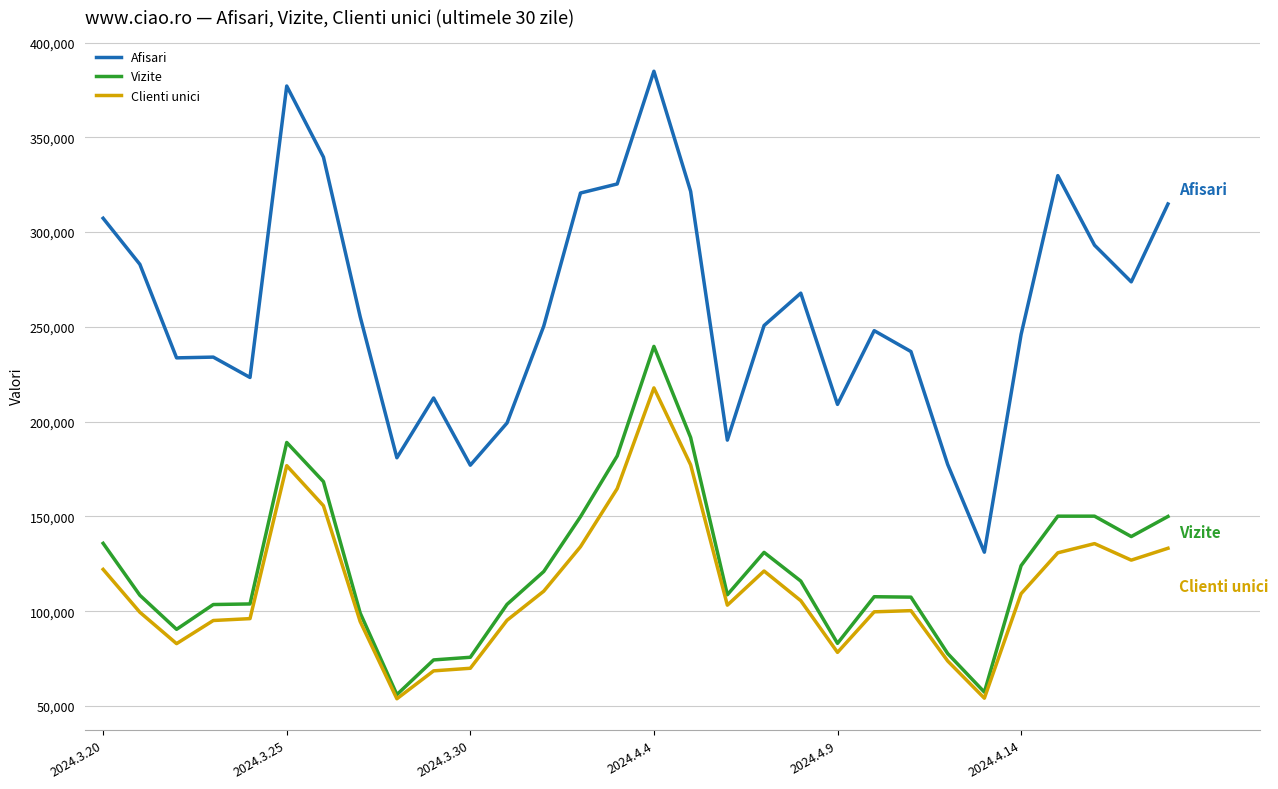

List the series in order of their peak value, lowest first.

Clienti unici, Vizite, Afisari